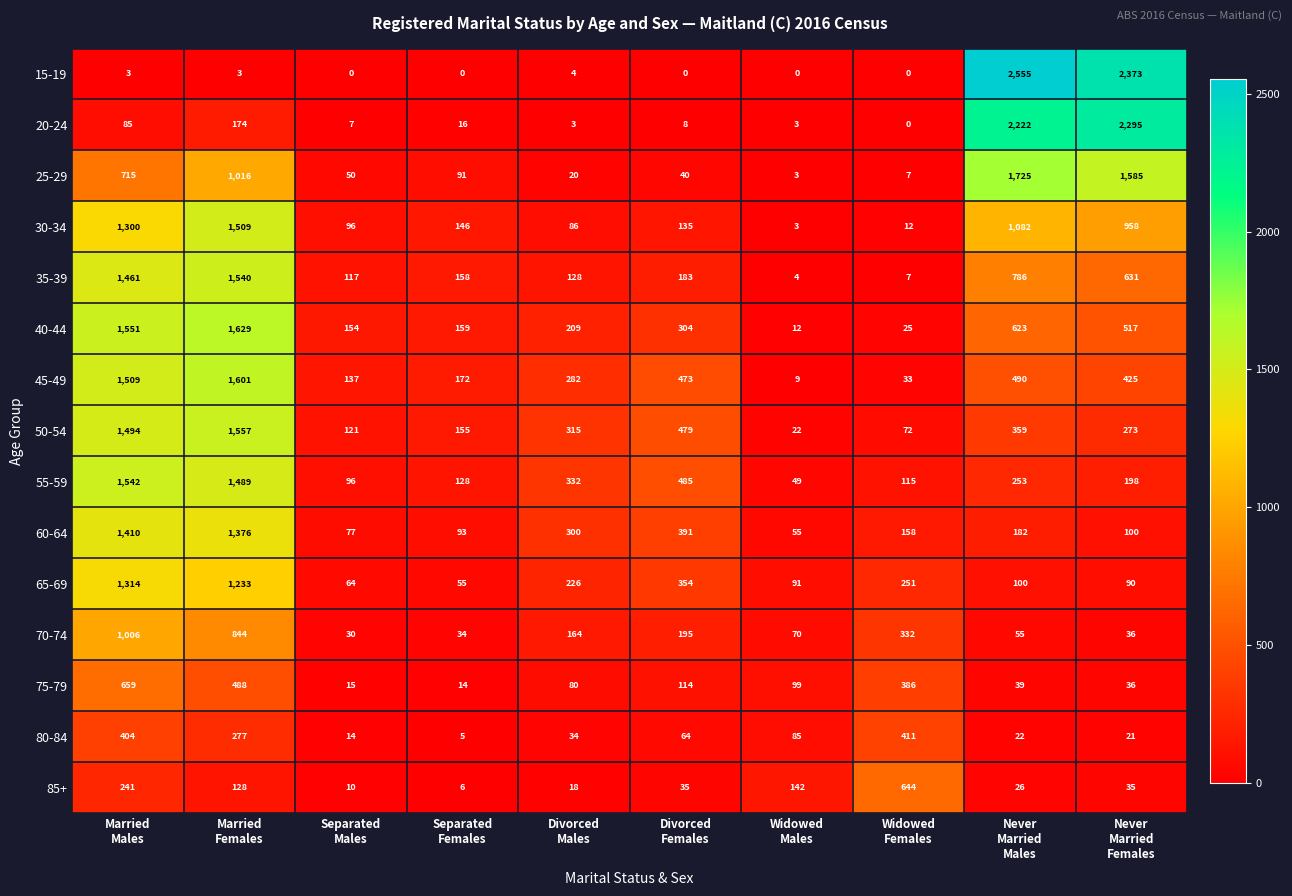

What is the difference between the second highest and minimum values in the 80-84 series?

399